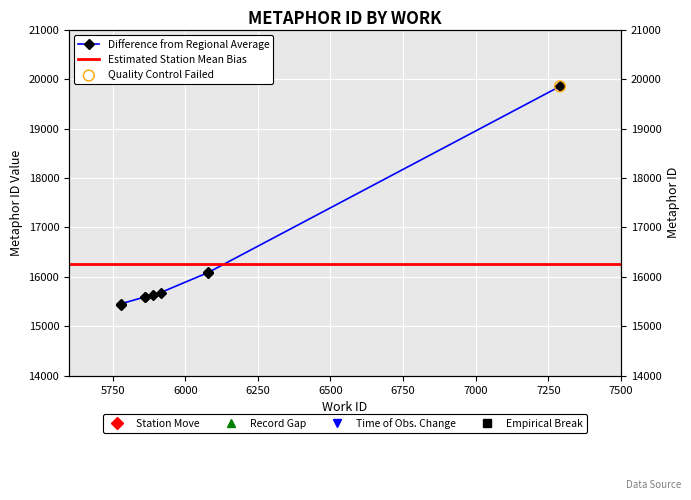

Approximately how many times larger is the value at 5888 compared to 6079?

1.0